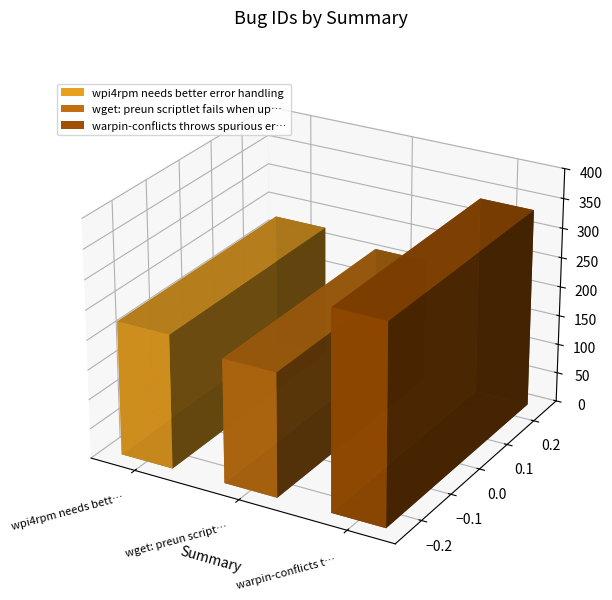

Reading left to right, extract all data points from this chart.

wpi4rpm needs better error handling=226	wget: preun scriptlet fails when updating=209	warpin-conflicts throws spurious error=336